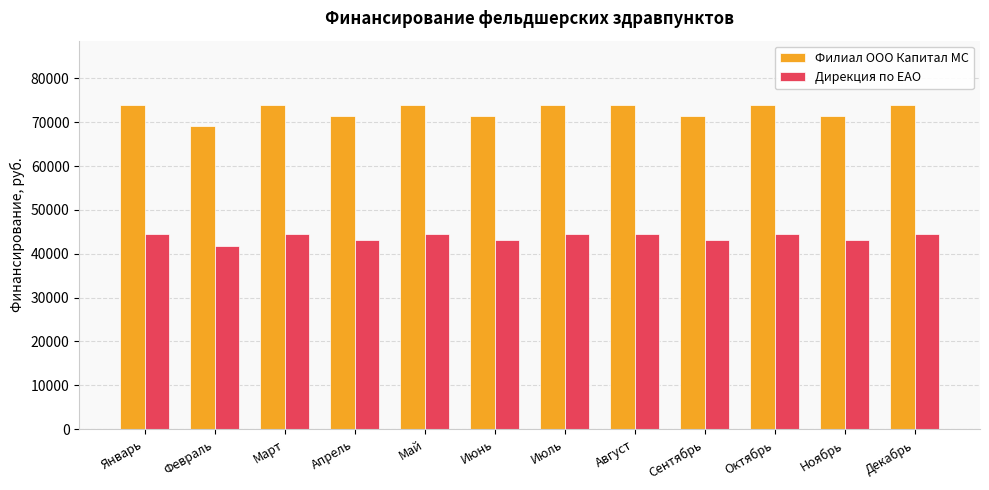

What is the difference between the highest and lowest values at Октябрь?

29303.4